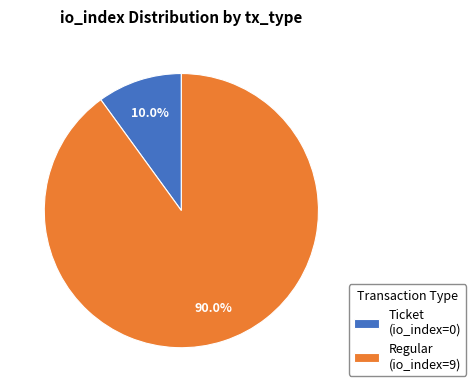

Does Ticket (io_index=0) account for over 50% of the chart?

No